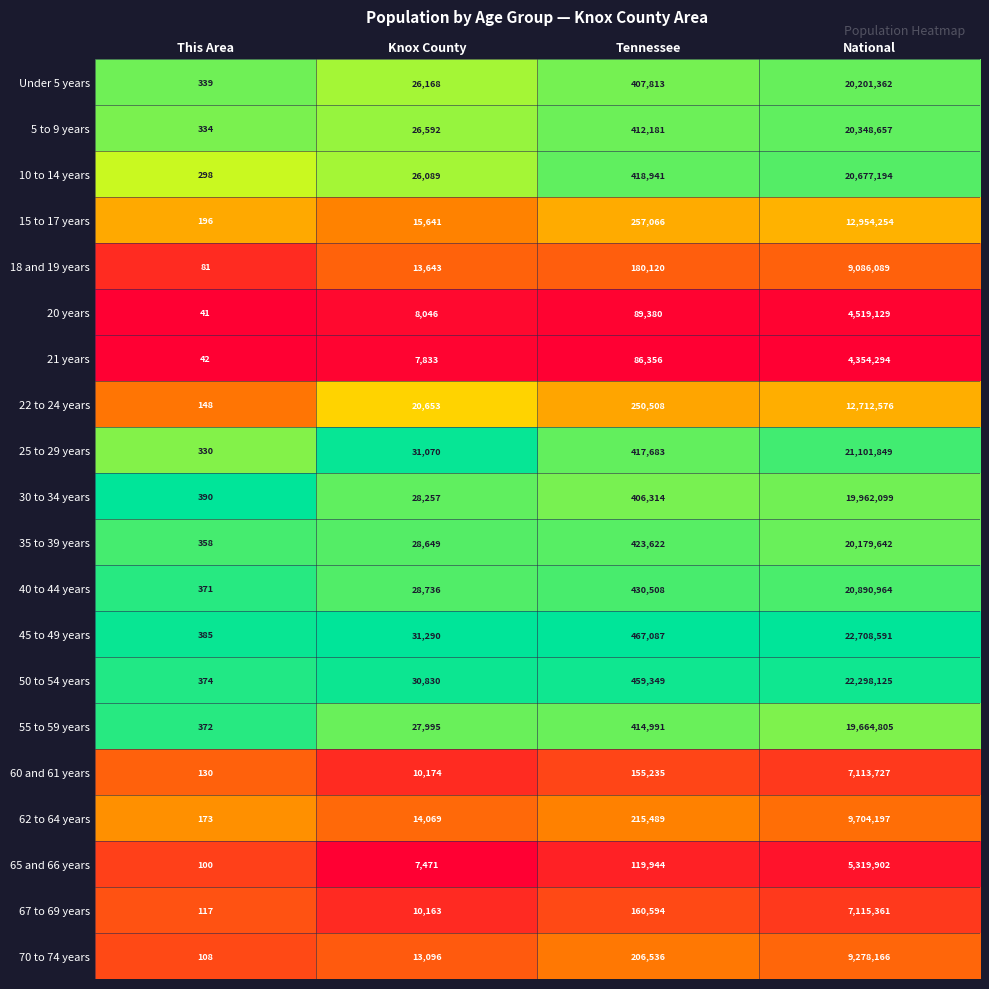

Which series has the largest range (max minus min)?

45 to 49 years